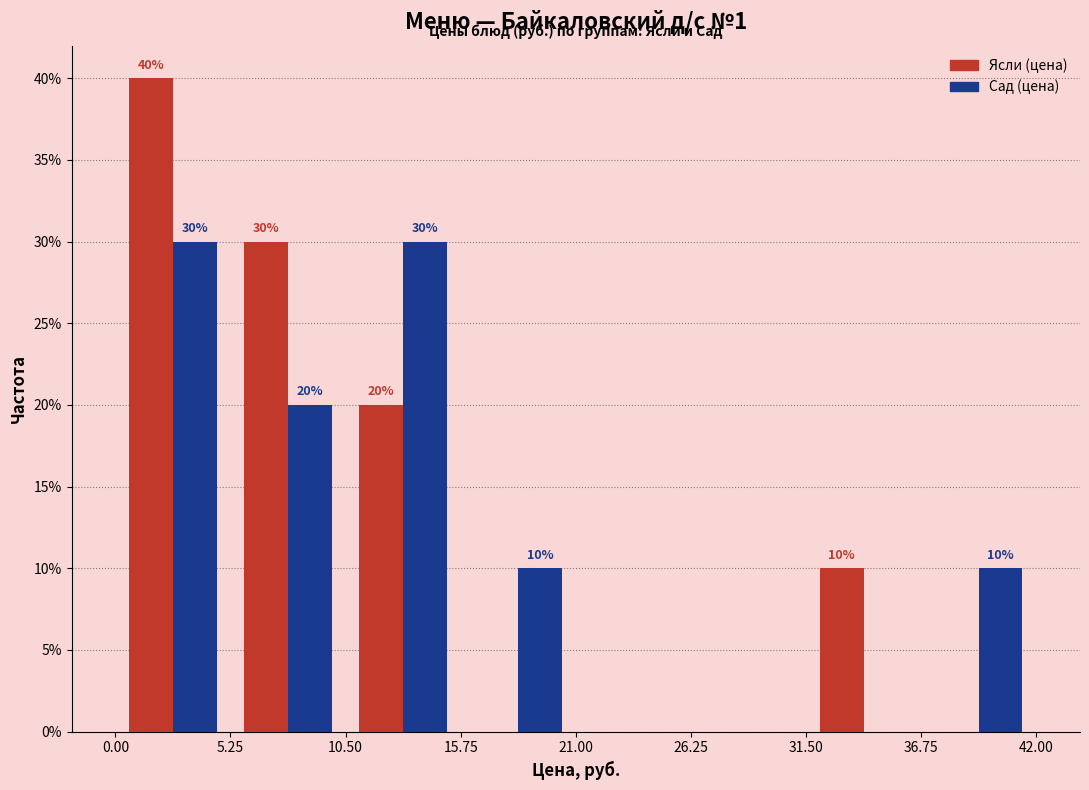

In the Ясли (цена) series, which range on the x-axis has the tallest bar?

0.00 to 5.25